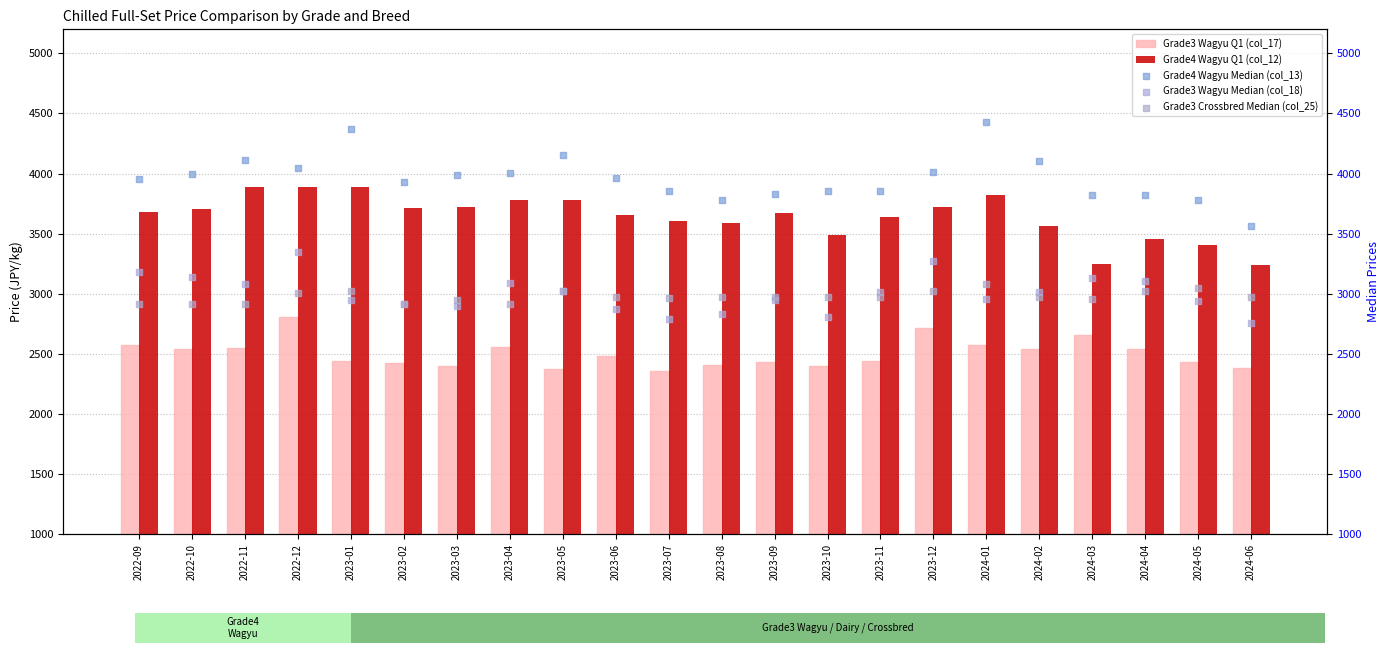

Which series has the largest Y range (max minus min)?

Grade4 Wagyu Median (col_13)